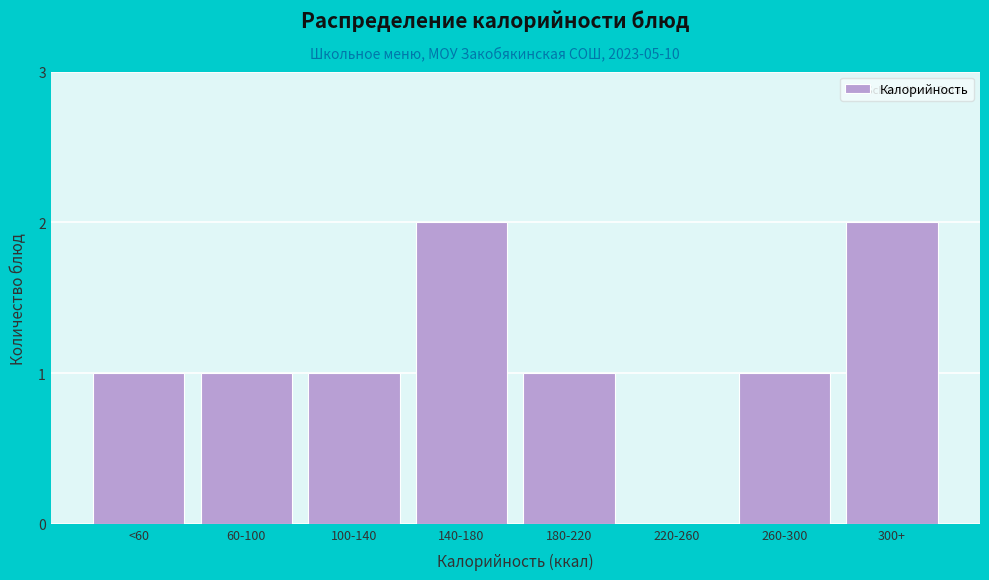

Reading left to right, what are all the values shown in this chart?

<60=1	60-100=1	100-140=1	140-180=2	180-220=1	220-260=0	260-300=1	300+=2